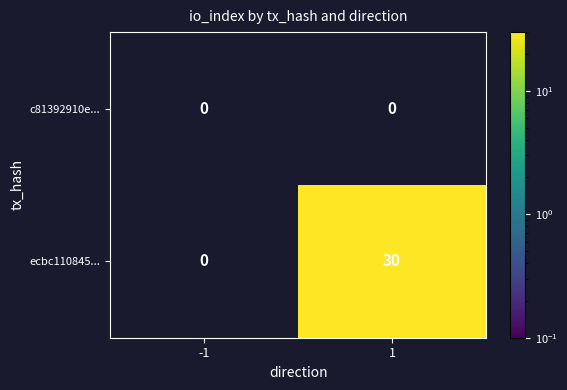

Count the number of data series in this chart.

2